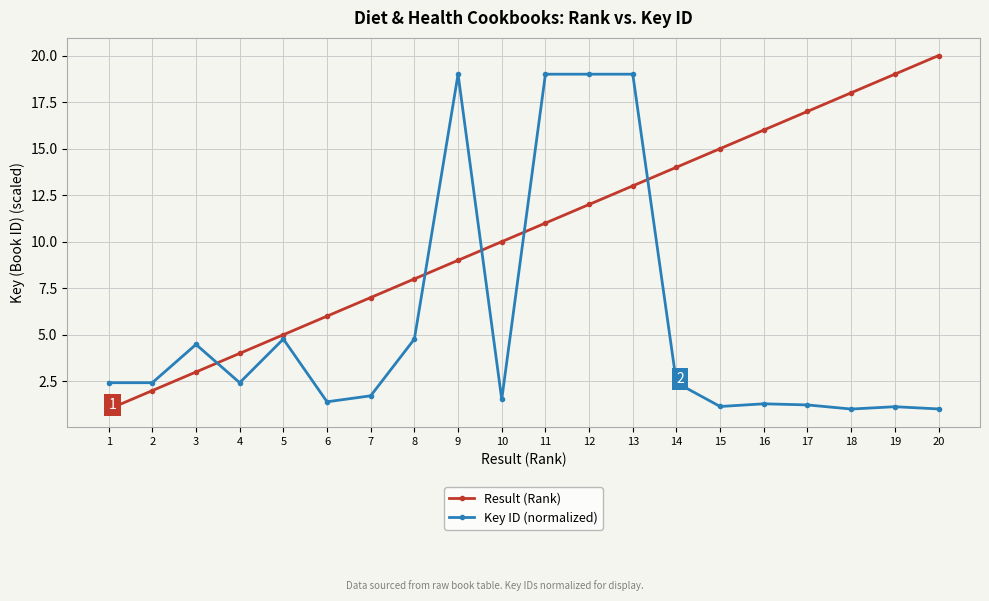

Where do Result (Rank) and Key ID (normalized) first cross each other?

3 and 4